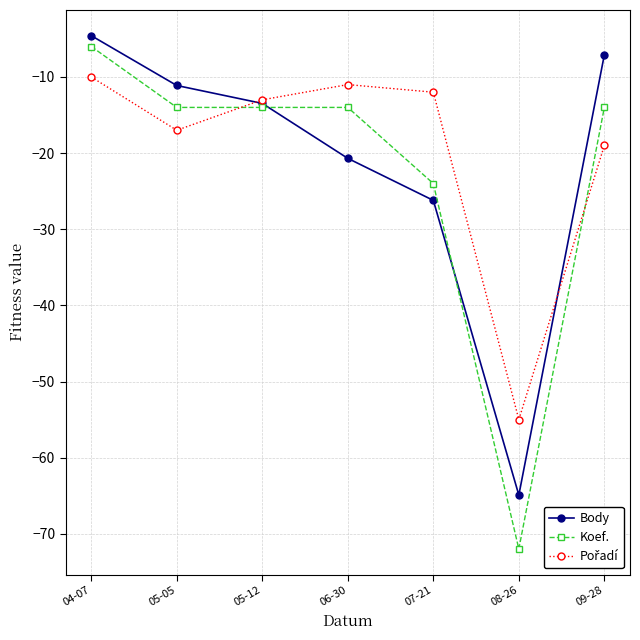

Which label corresponds to the smallest value in the chart?

08-26